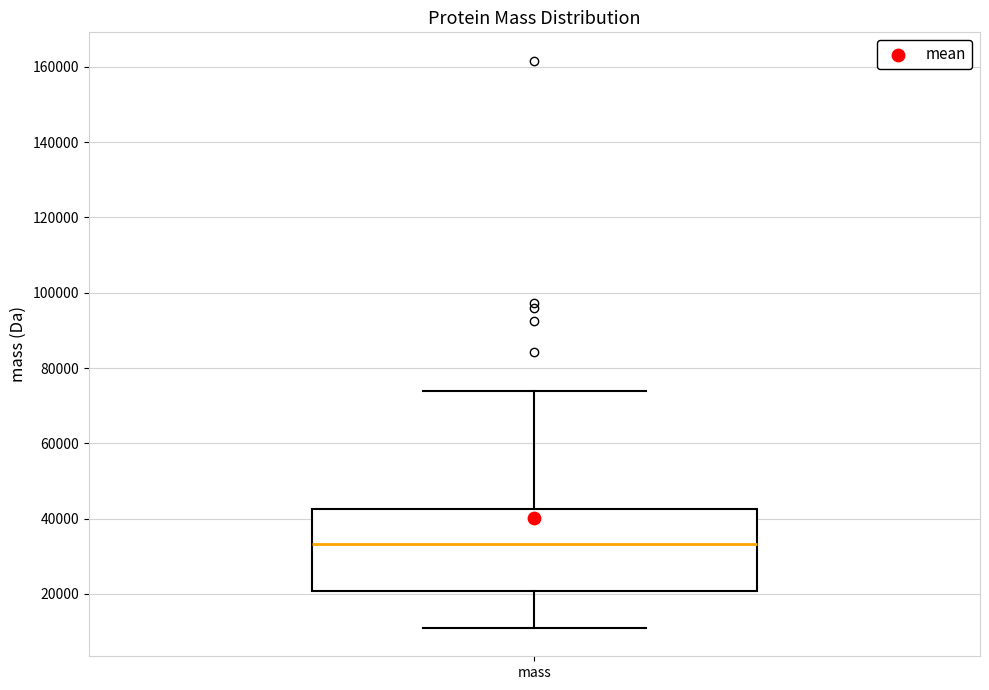

Where does the median line of the box for mass sit on the y-axis? The values are not printed on the chart, so give them approximately, as read against the axis.

34000